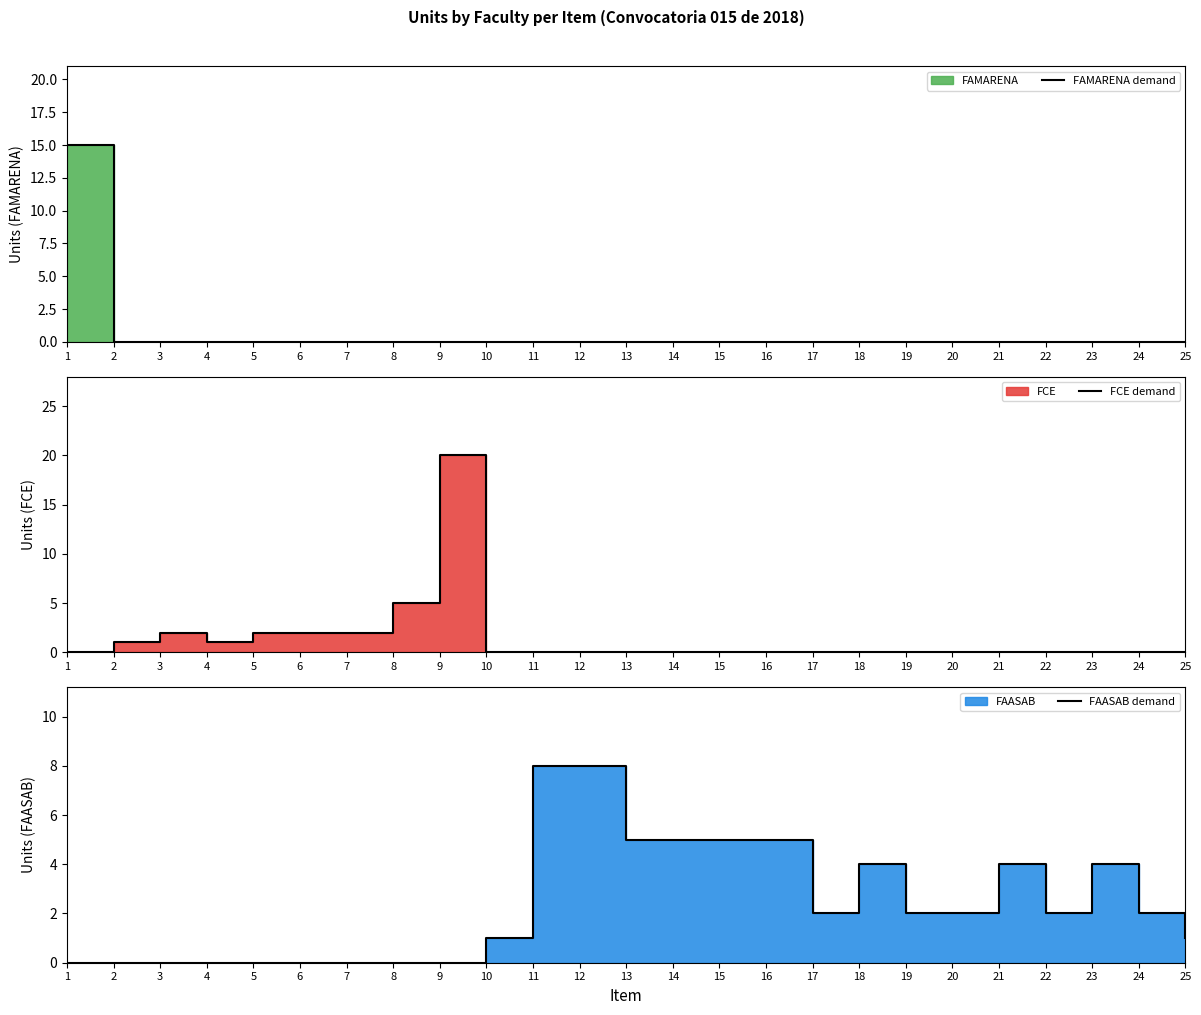

Which series changed the most between 12 and 25?

FAASAB demand